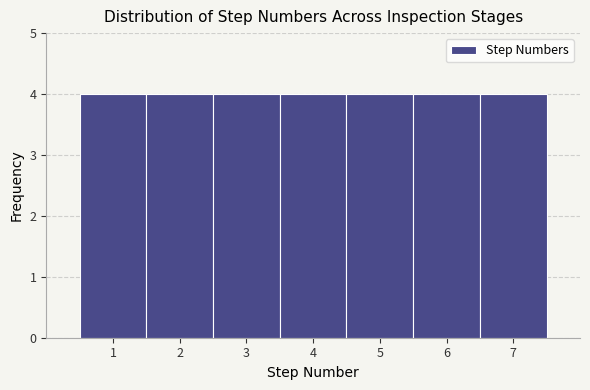

How tall is the bar that spans 6.5 to 7.5 on the x-axis? The values are not printed on the chart, so give them approximately, as read against the axis.

4